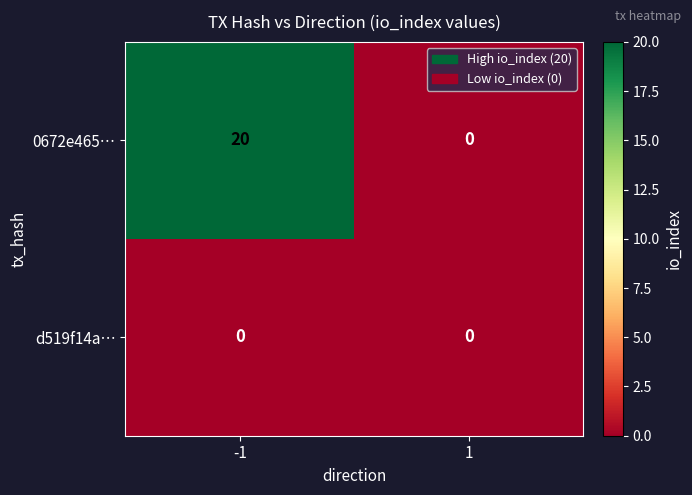

Reading left to right, extract all data points from this chart.

0672e465…: 20	0
d519f14a…: 0	0